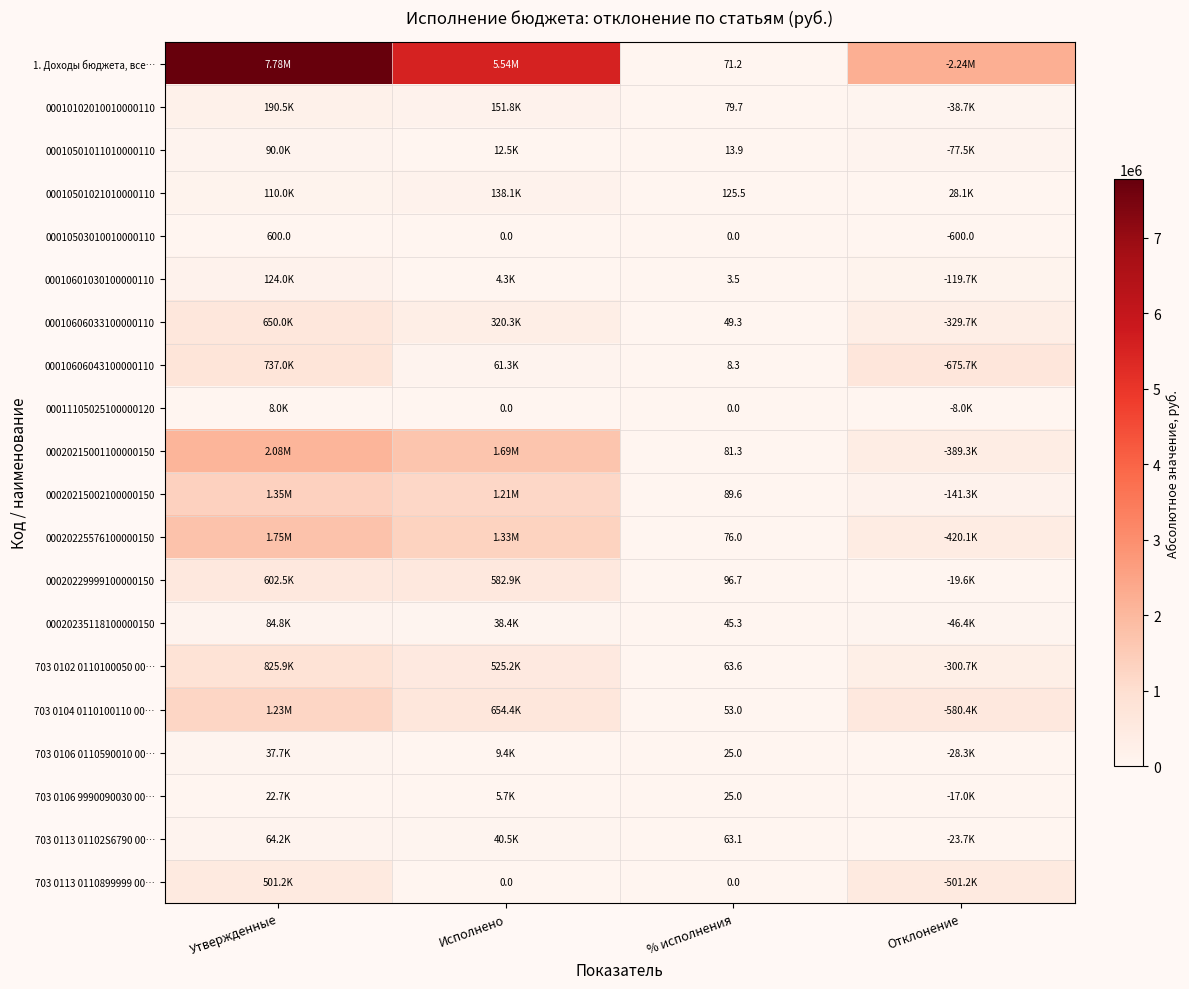

Is the value of 703 0104 0110100110 00… at % исполнения greater than the value of 00011105025100000120 at Исполнено?

Yes